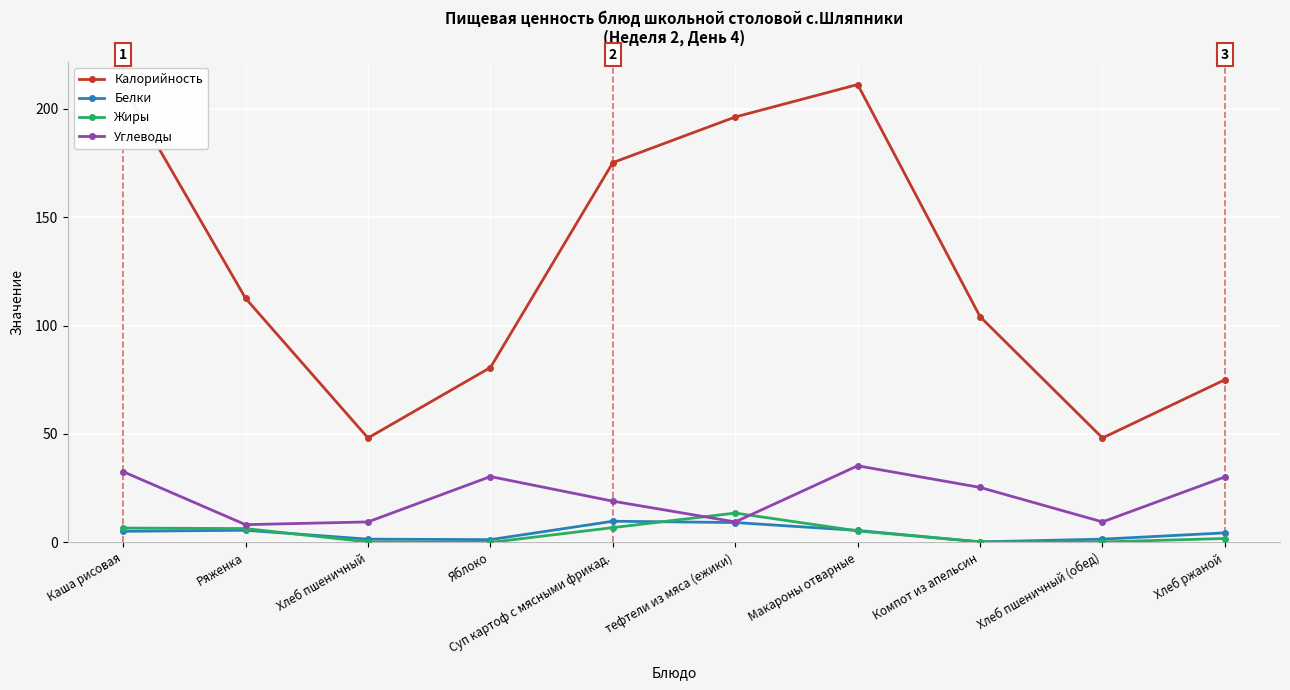

True or false: Углеводы has a value of 12.0 at Макароны отварные.

False